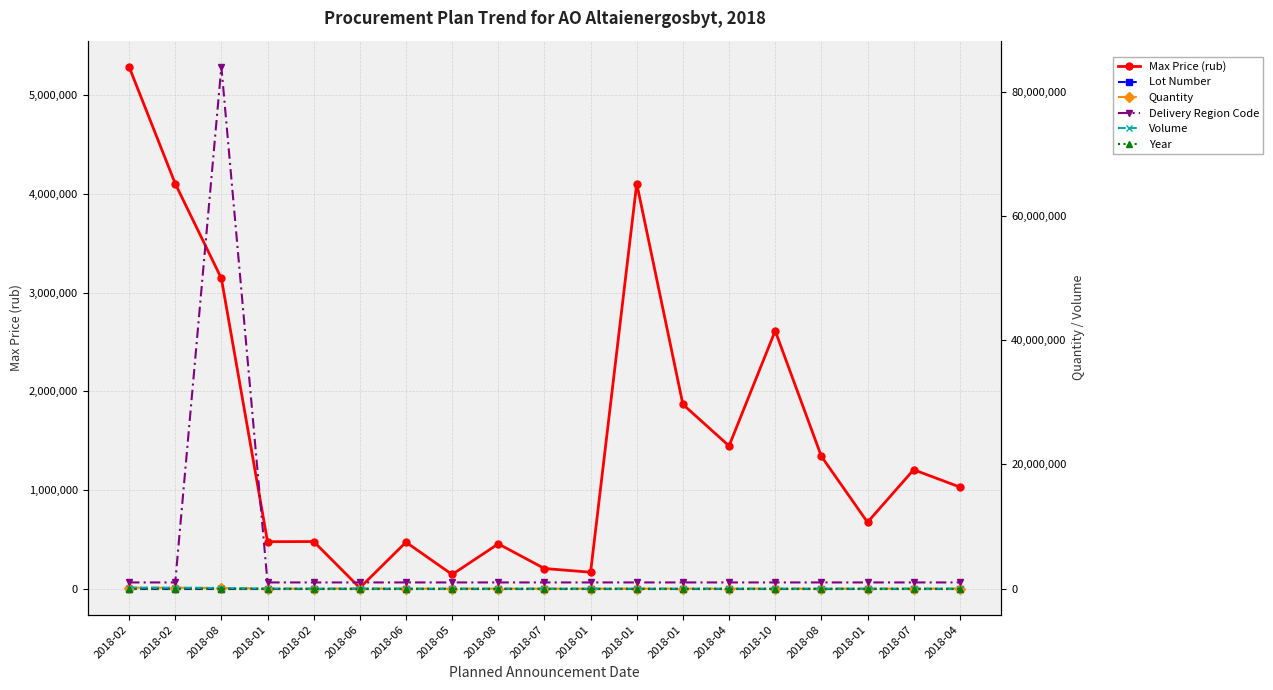

At which category does the chart reach its minimum across all series?

2018-02